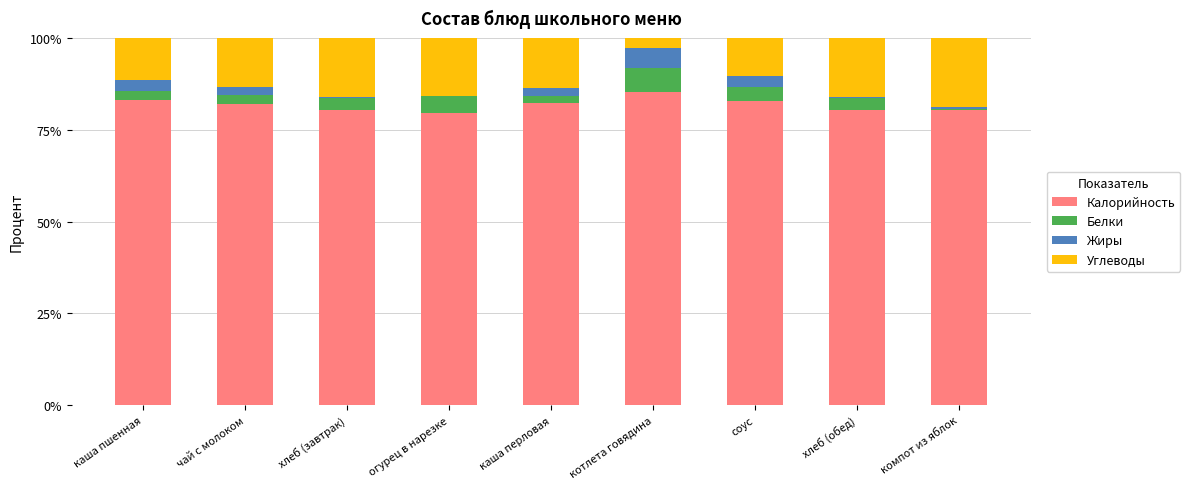

True or false: Калорийность has a value of 108.9 at хлеб (обед).

False